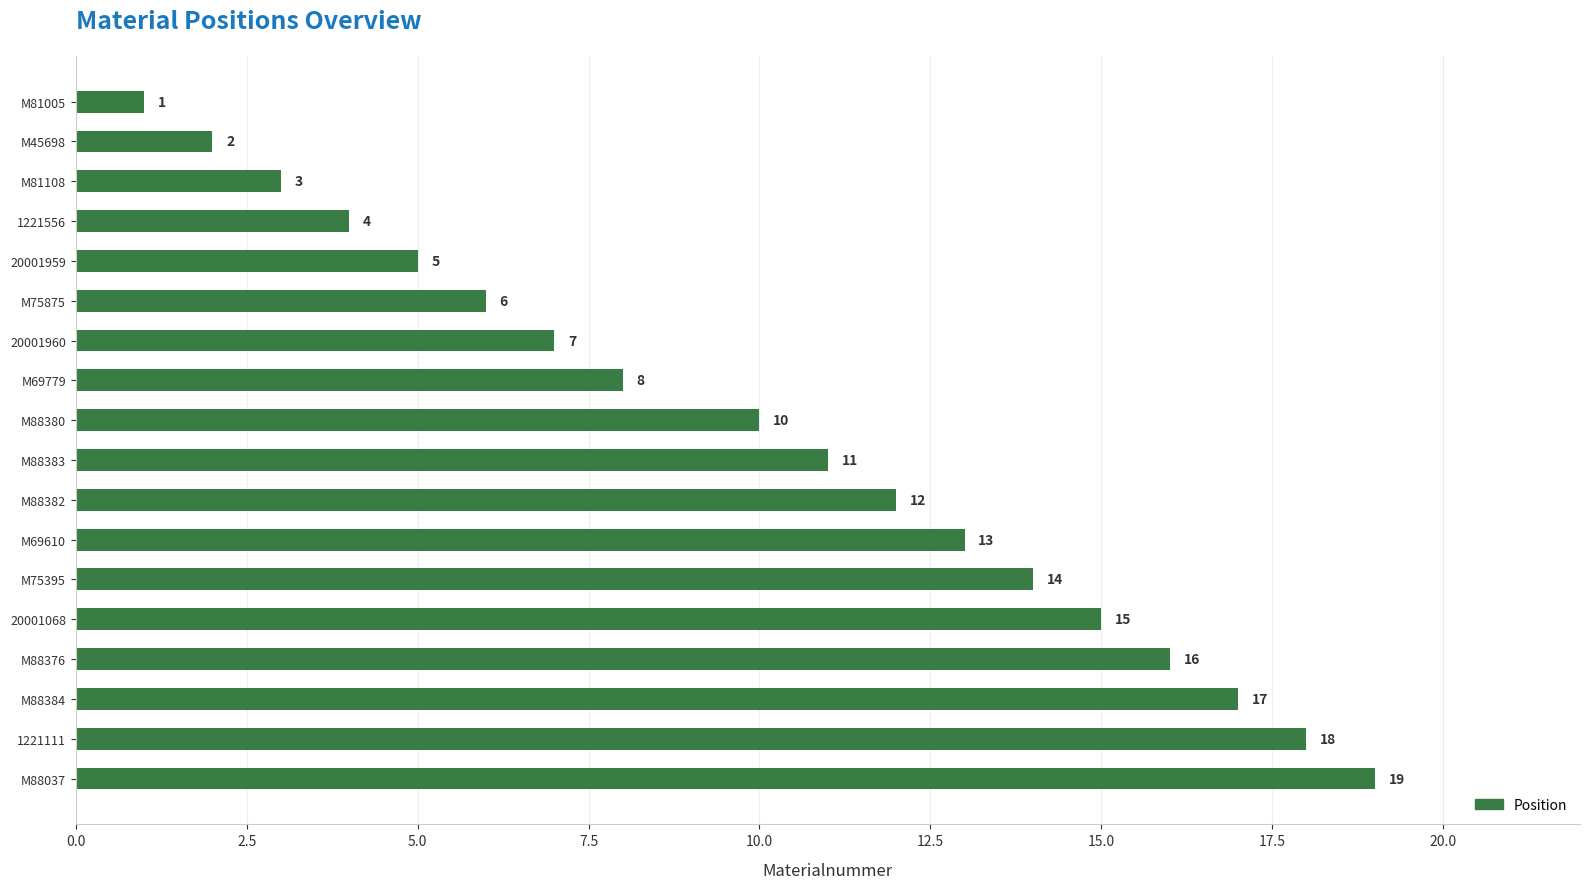

Reading top to bottom, what are all the values shown in this chart?

1	2	3	4	5	6	7	8	10	11	12	13	14	15	16	17	18	19